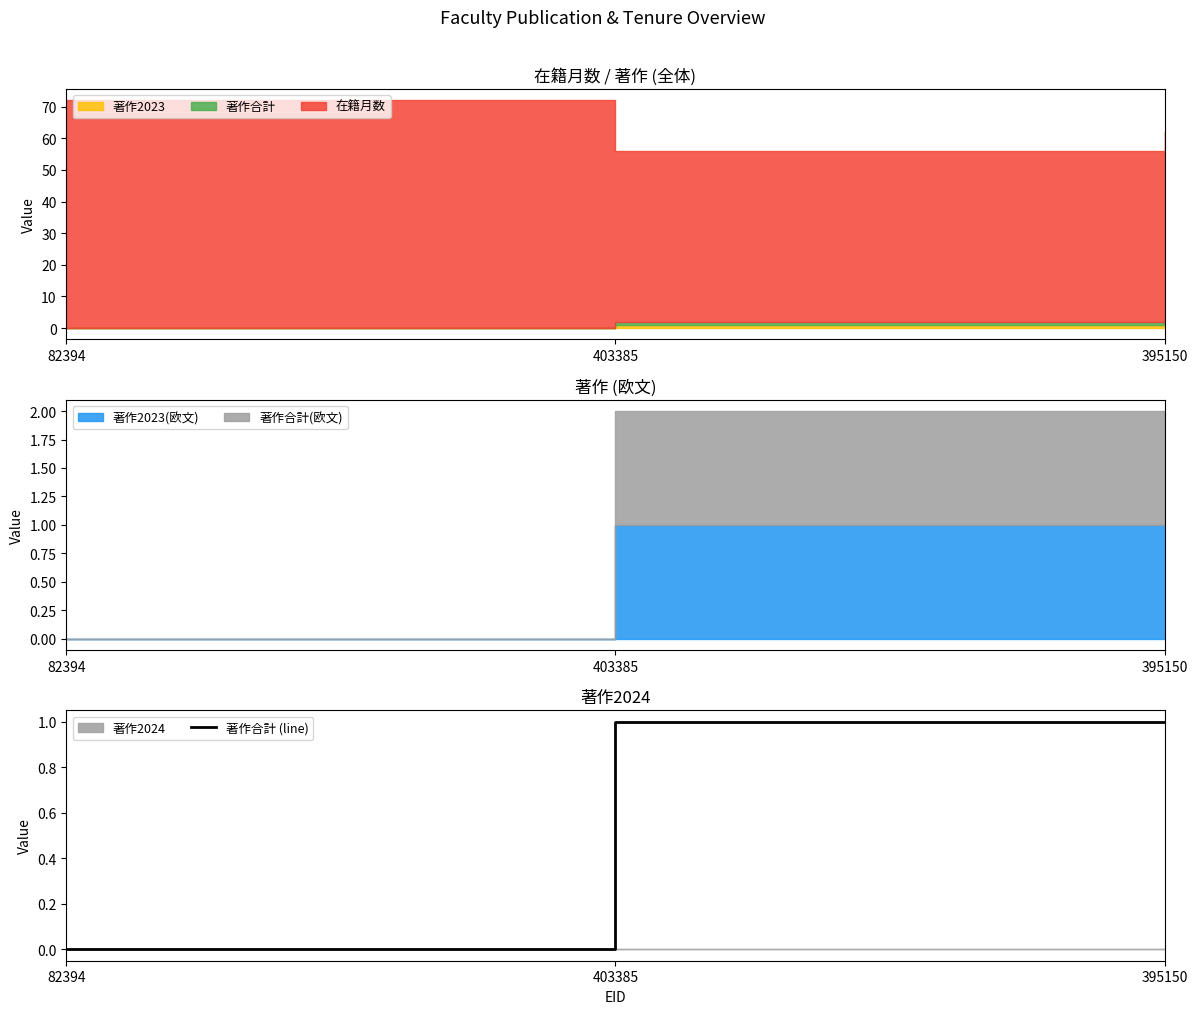

Which category has the lowest value in the 著作合計 (line) series?

82394